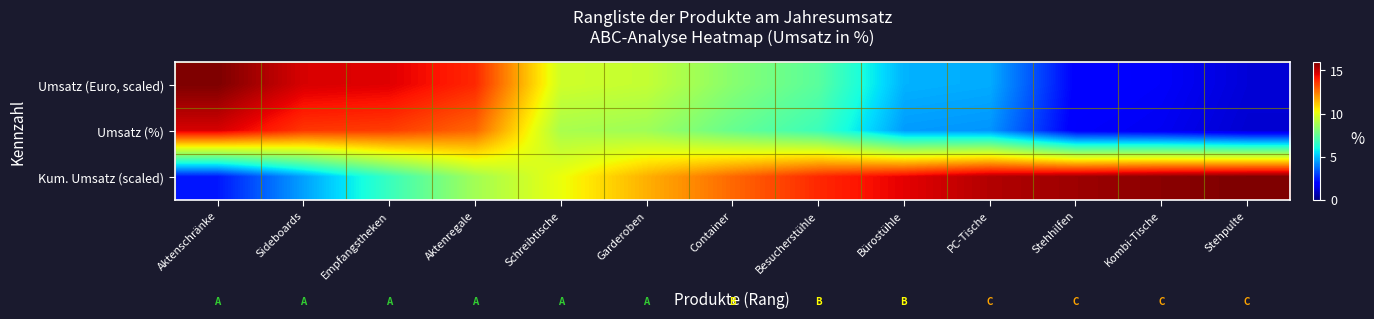

Between PC-Tische and Besucherstühle, which is larger?

Besucherstühle